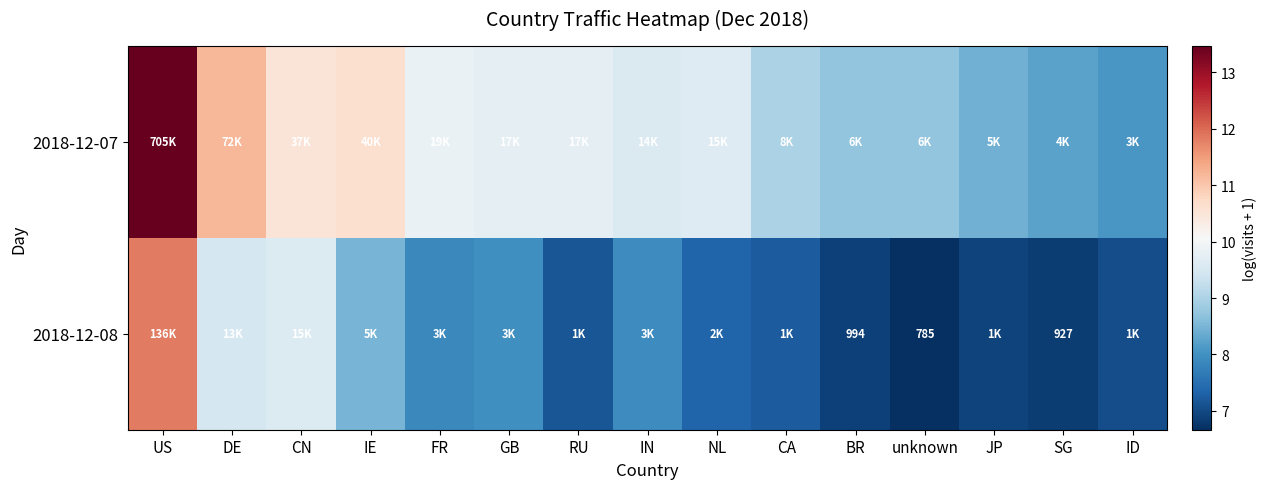

How many values in the 2018-12-07 series are below 9?

6